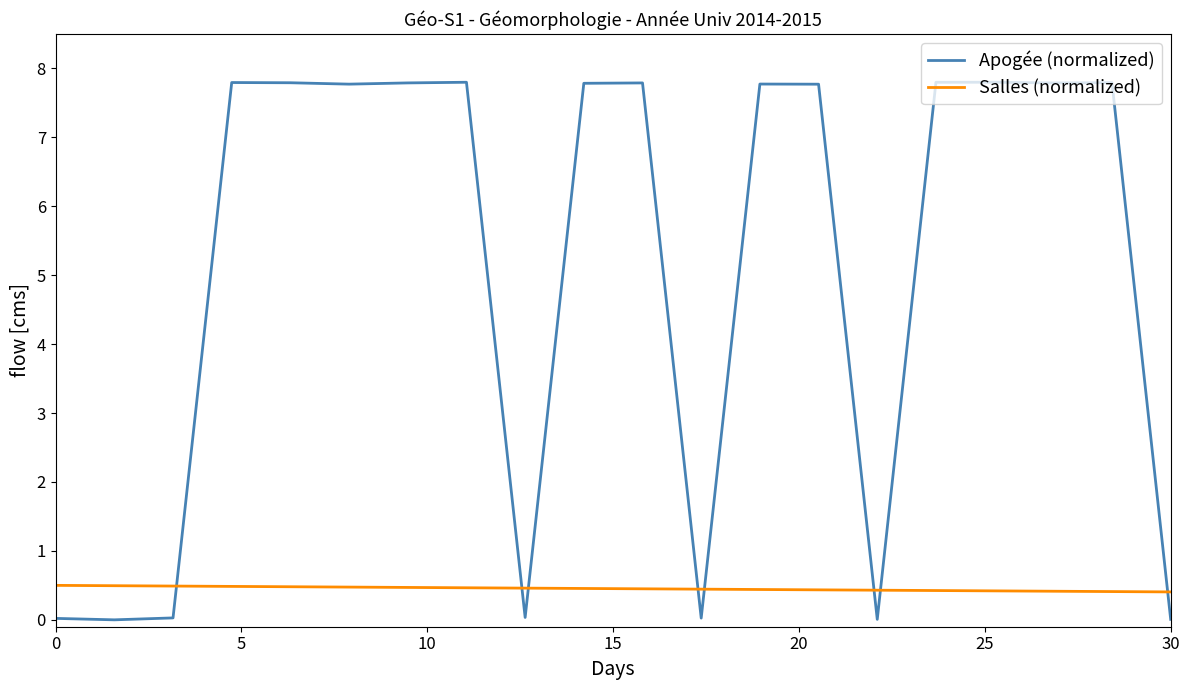

Which series has the largest total across all categories?

Apogée (normalized)